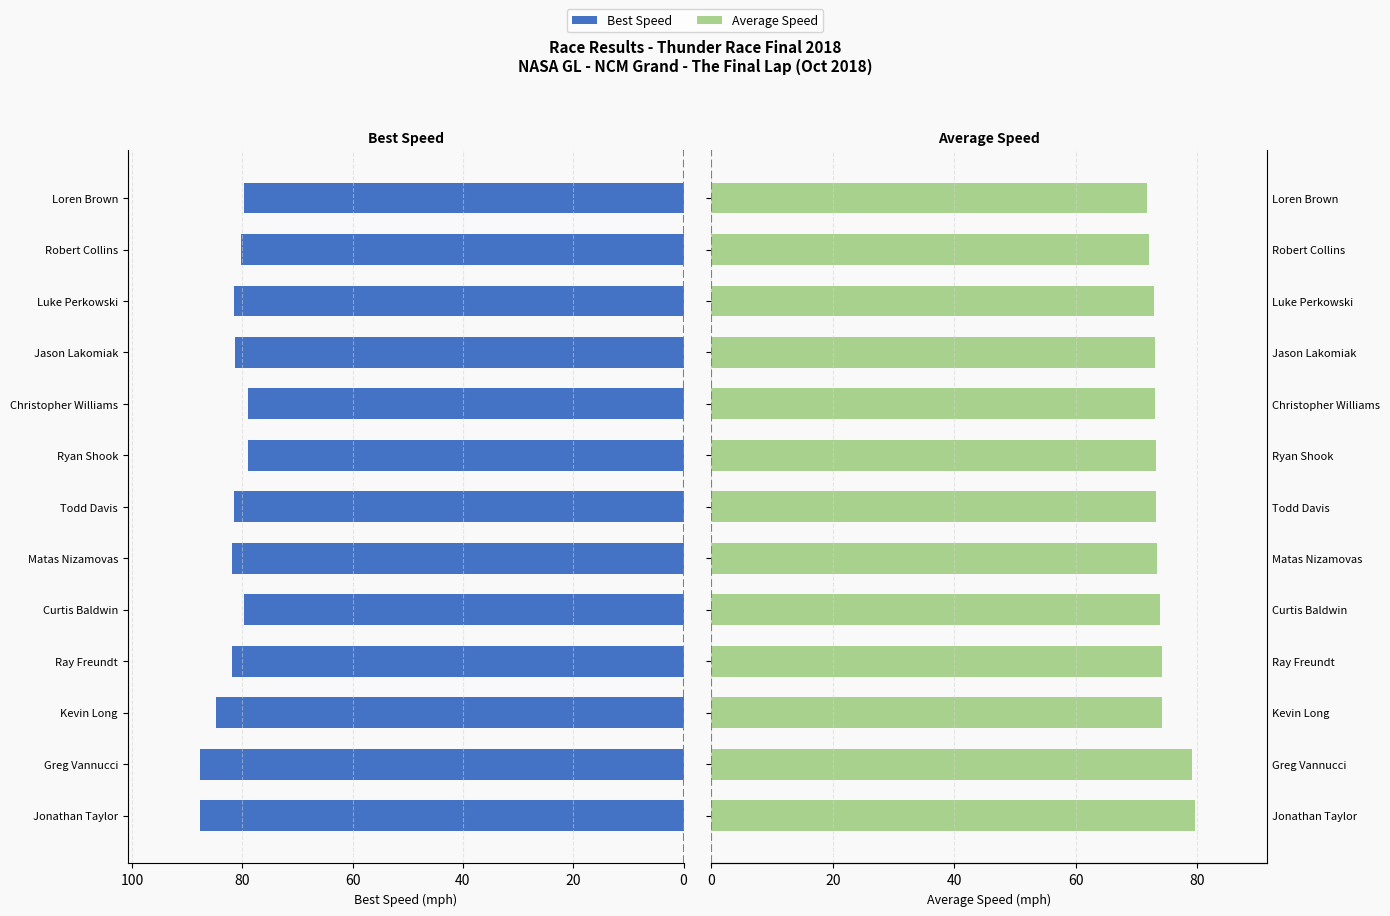

Reading left to right, what are all the values shown in this chart?

Best Speed: 87.6	87.6	84.8	81.9	79.7	81.8	81.6	79.0	78.9	81.4	81.6	80.2	79.6
Average Speed: 79.6	79.2	74.2	74.2	73.8	73.5	73.3	73.2	73.1	73.0	72.9	72.1	71.8